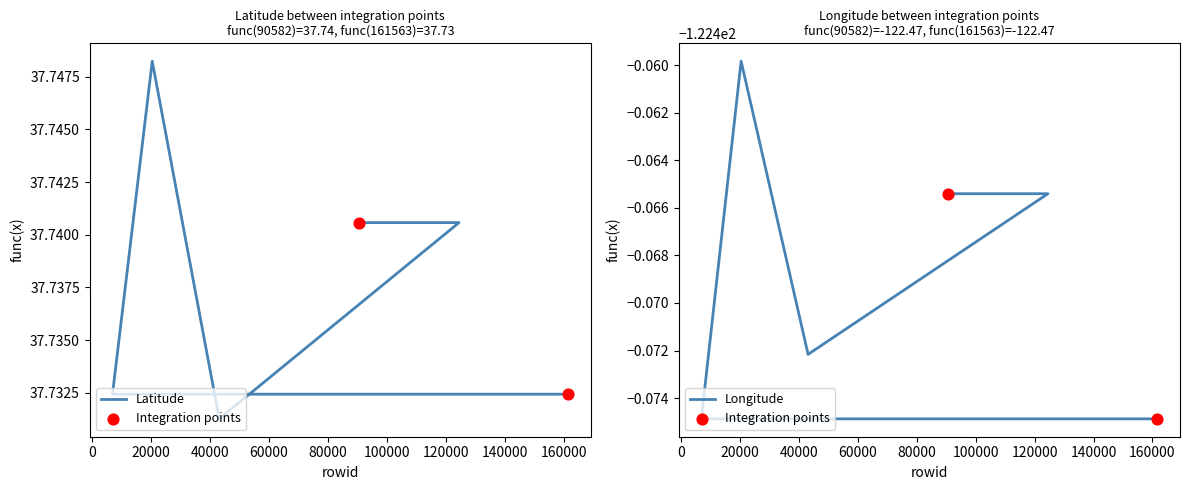

Which series reaches the minimum Y coordinate?

Longitude